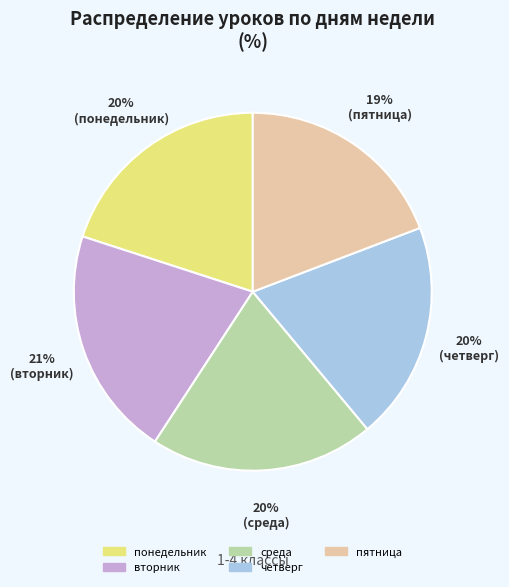

Does any single category account for the majority?

No